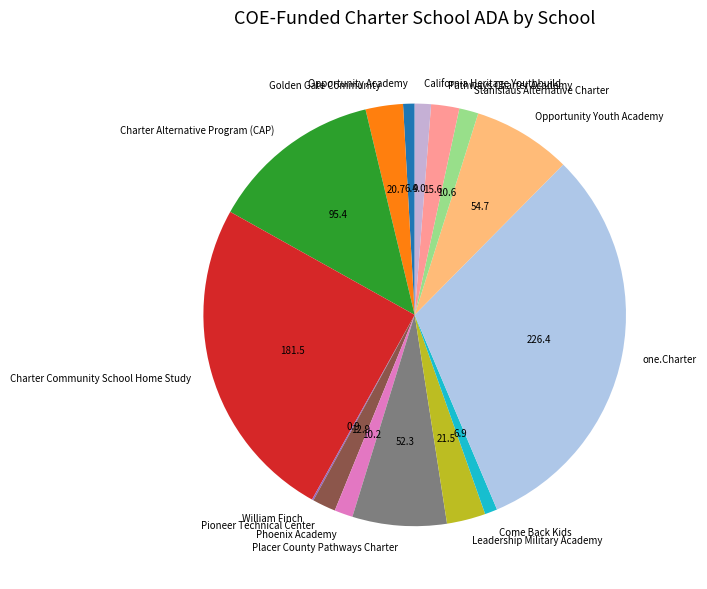

What is the ratio of the value at California Heritage Youthbuild to the value at Golden Gate Community?

0.4